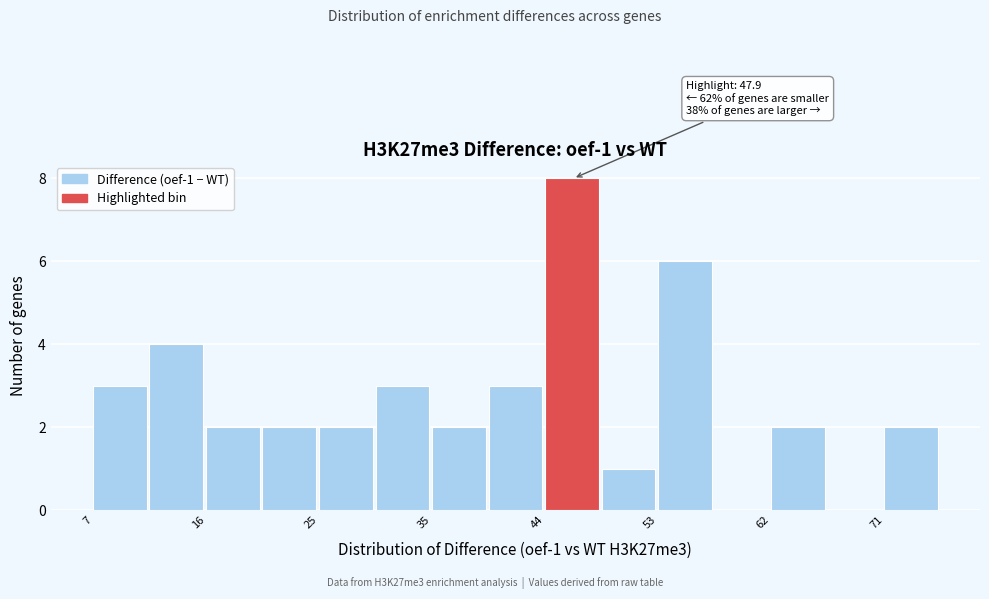

Which range on the x-axis has the tallest bar?

44 to 48